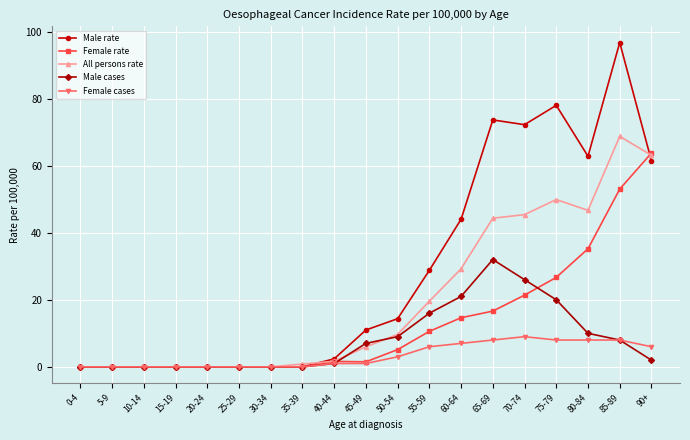

What is the greatest value displayed?

96.7